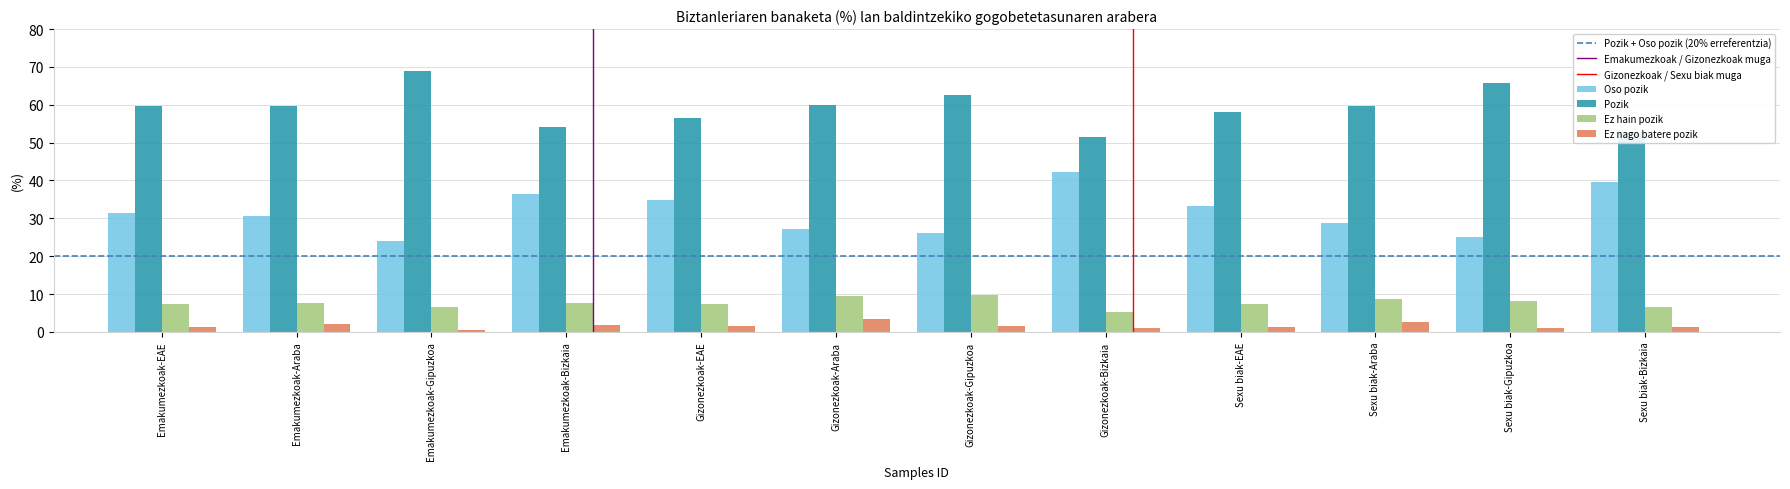

What is the minimum value for Oso pozik?

24.0